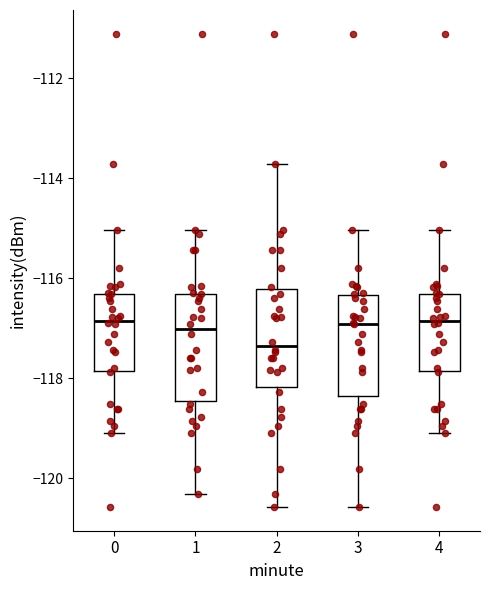

Where is the upper edge of the box at x = 3 on the y-axis? The values are not printed on the chart, so give them approximately, as read against the axis.

-116.4